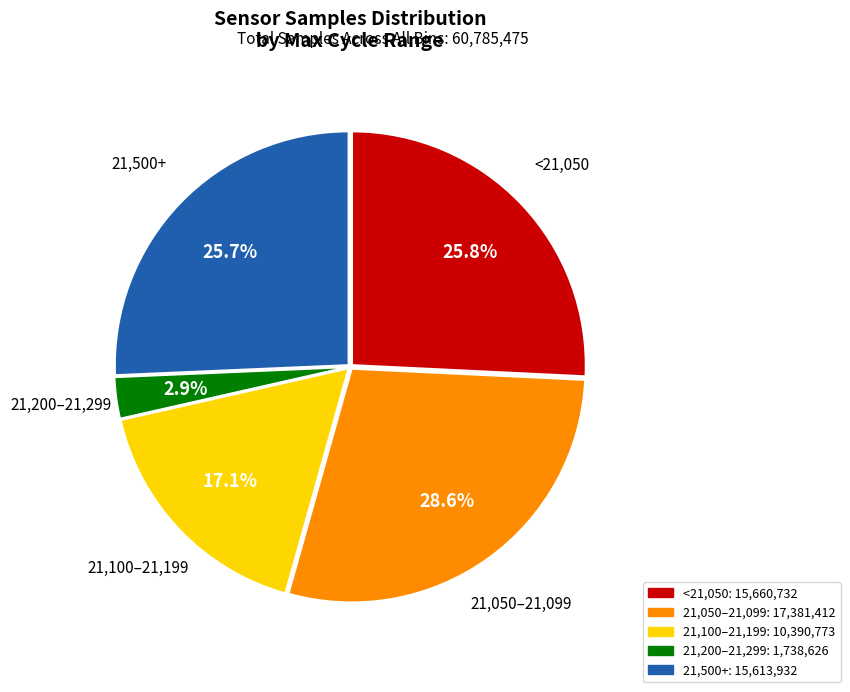

Does any single category account for the majority?

No